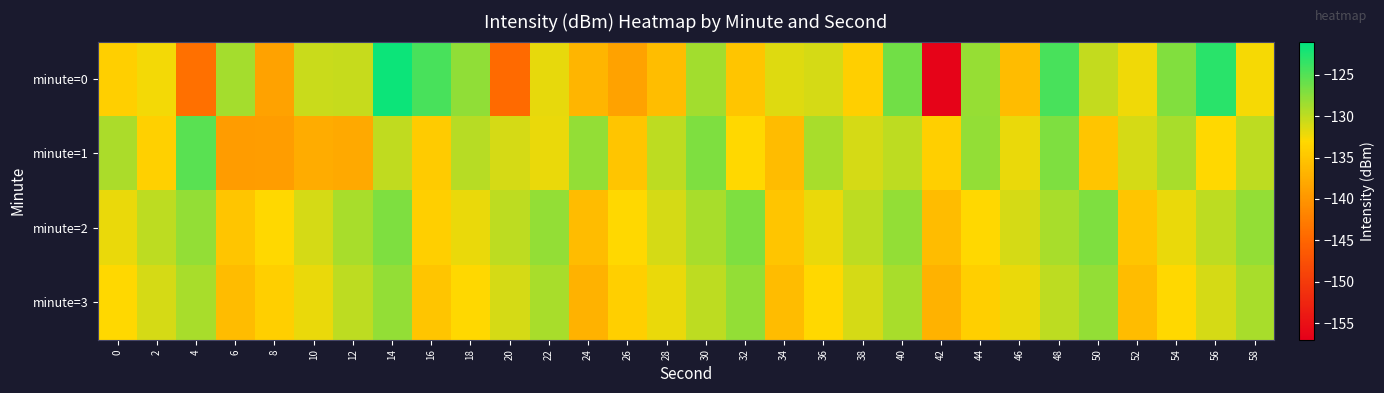

Which category has the highest value across all series?

14